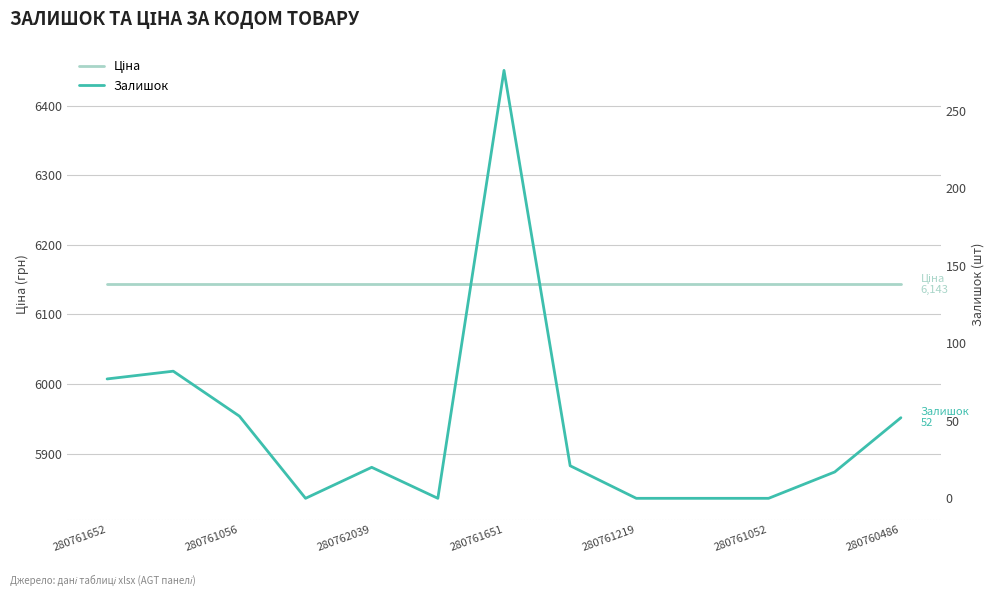

What is the sum of all Ціна values?

79862.2